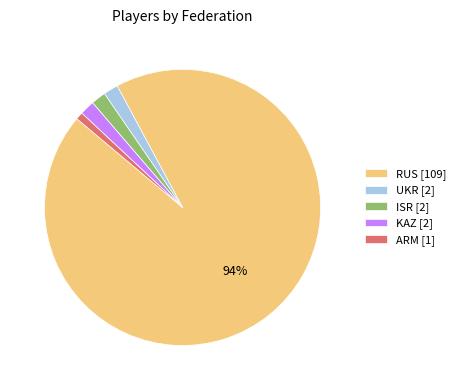

What percentage is the ISR [2] slice, to the nearest percent?

2%